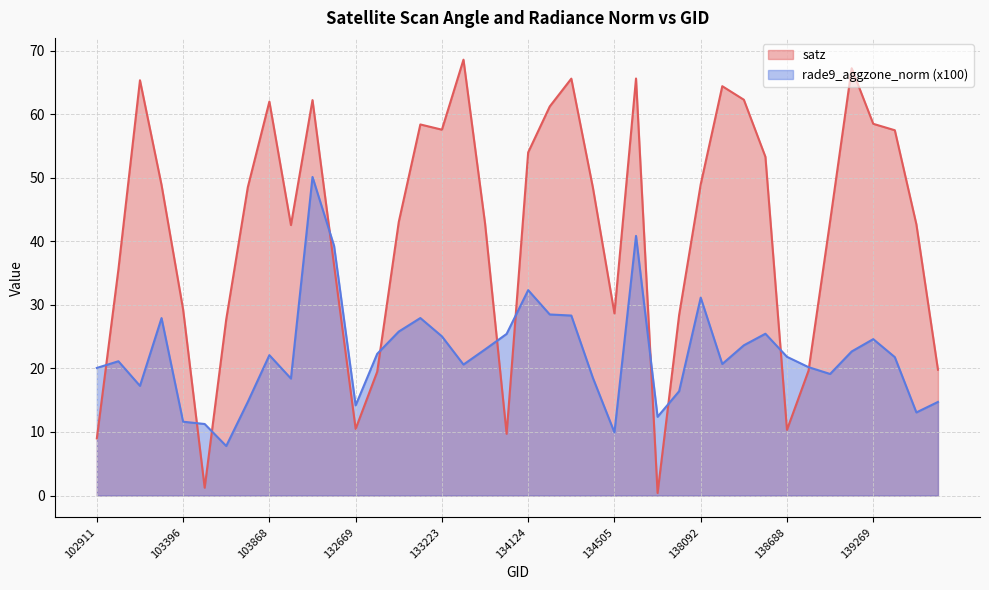

Which has a higher value, 103278 or 138688?

103278